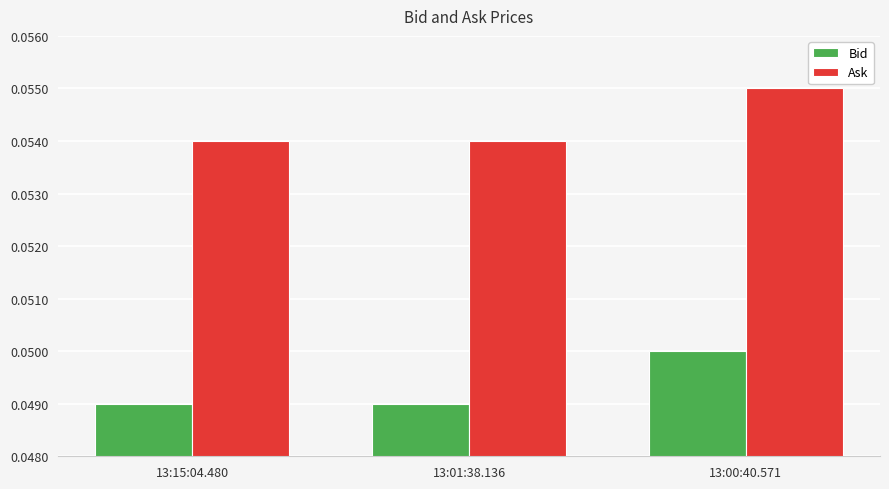

What position from the left is 13:00:40.571?

3